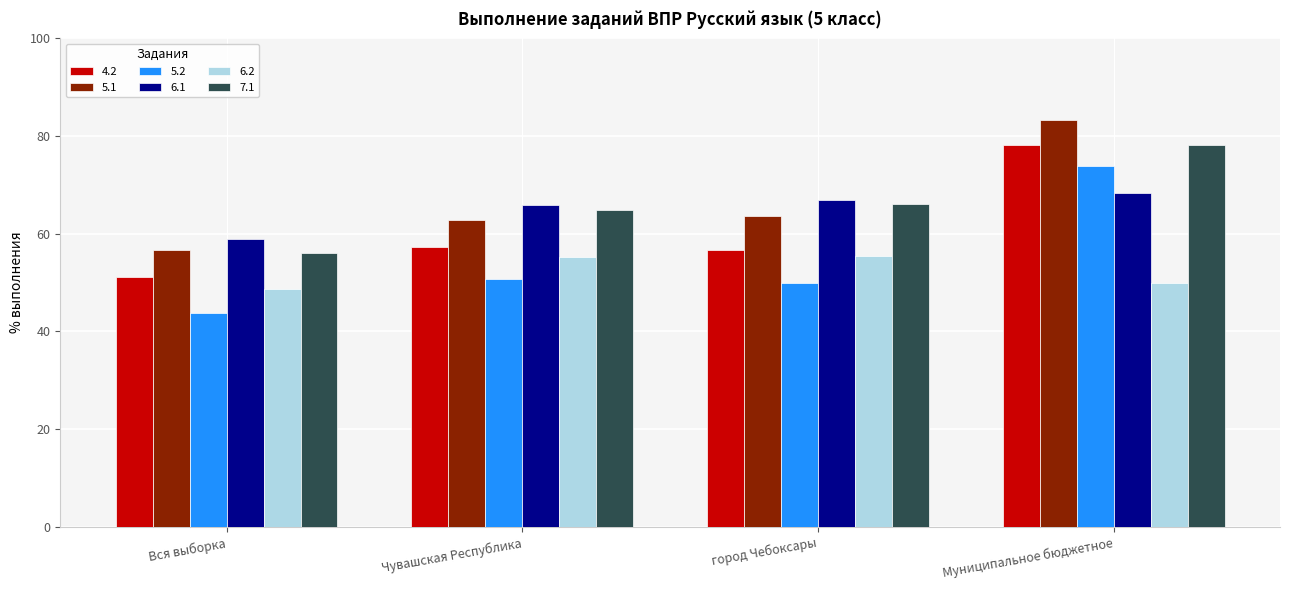

What position from the left is Чувашская Республика?

2